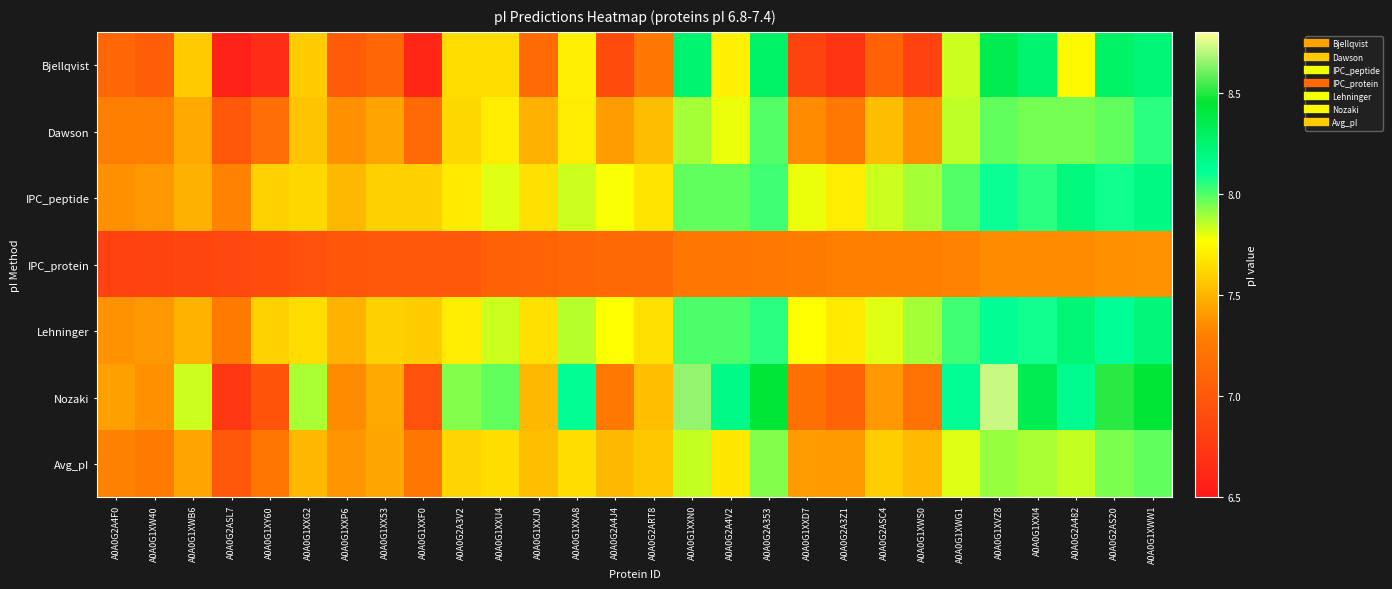

Between A0A0G2ASL7 and A0A0G1XWW1, which is larger?

A0A0G1XWW1